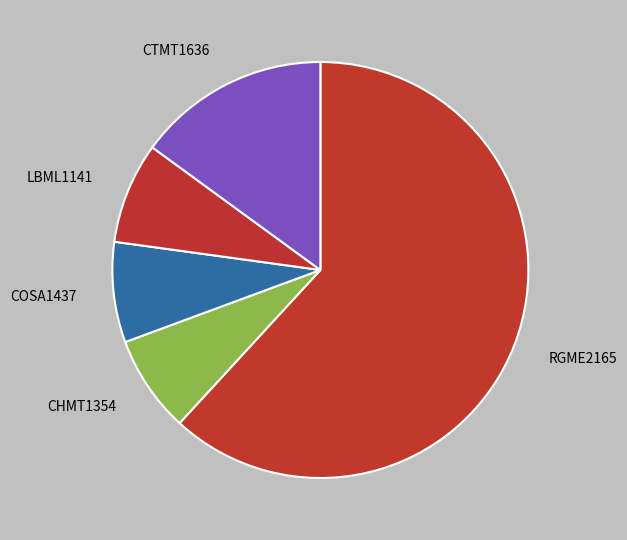

Does RGME2165 represent more than half of the total?

Yes